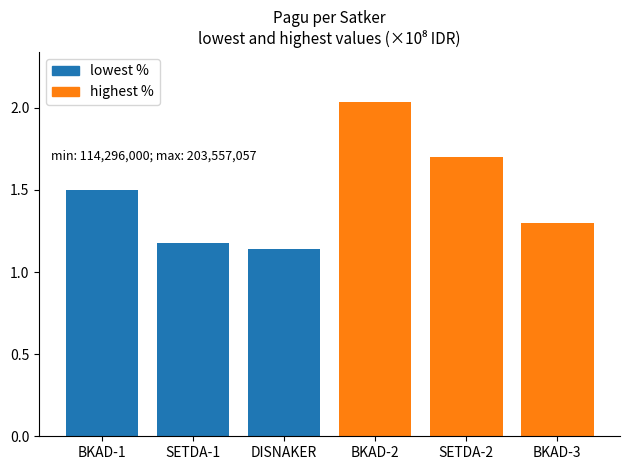

Reading left to right, extract all data points from this chart.

lowest %: 150056000	117418000	114296000
highest %: 203557057	170076000	129729764